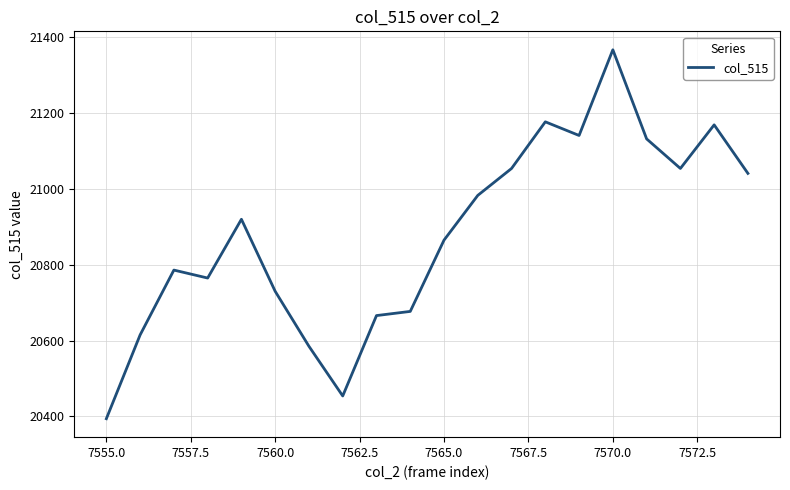

What is the maximum value shown in the chart?

21367